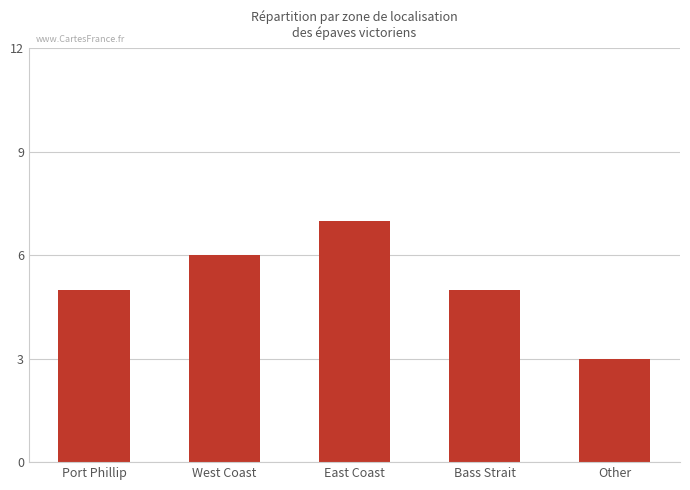

What is the sum of all values?

26